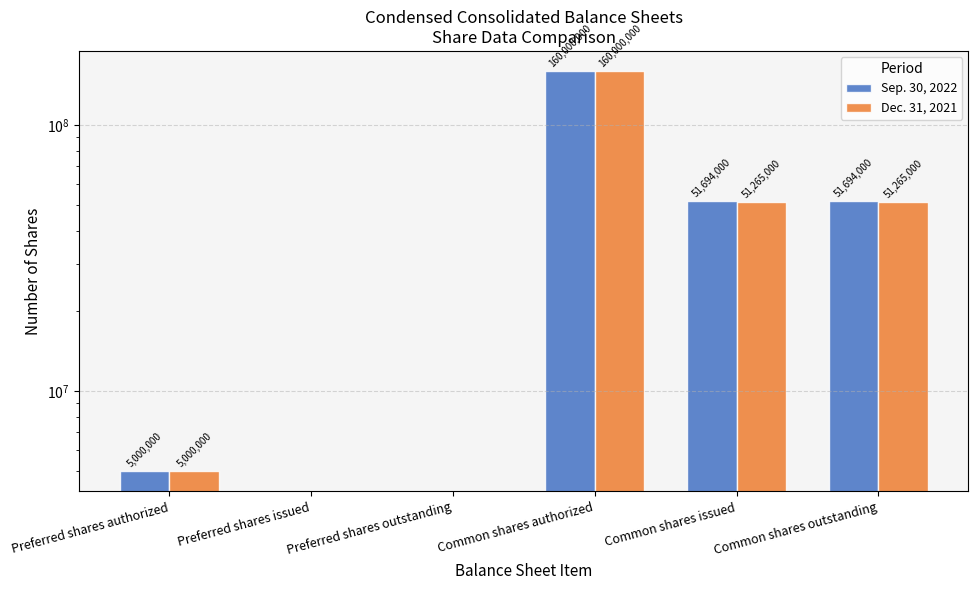

Which label corresponds to the largest value in the chart?

Common shares authorized